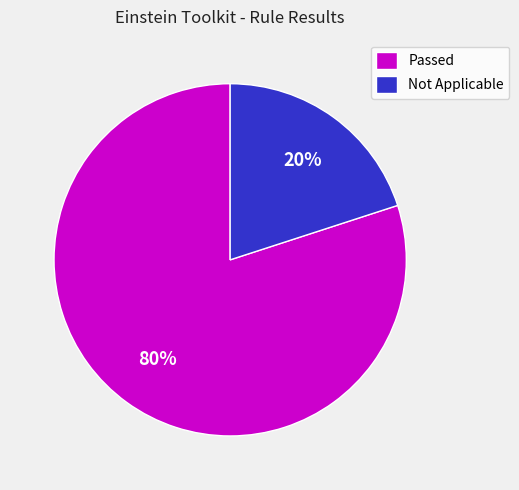

How many segments does this pie chart have?

2